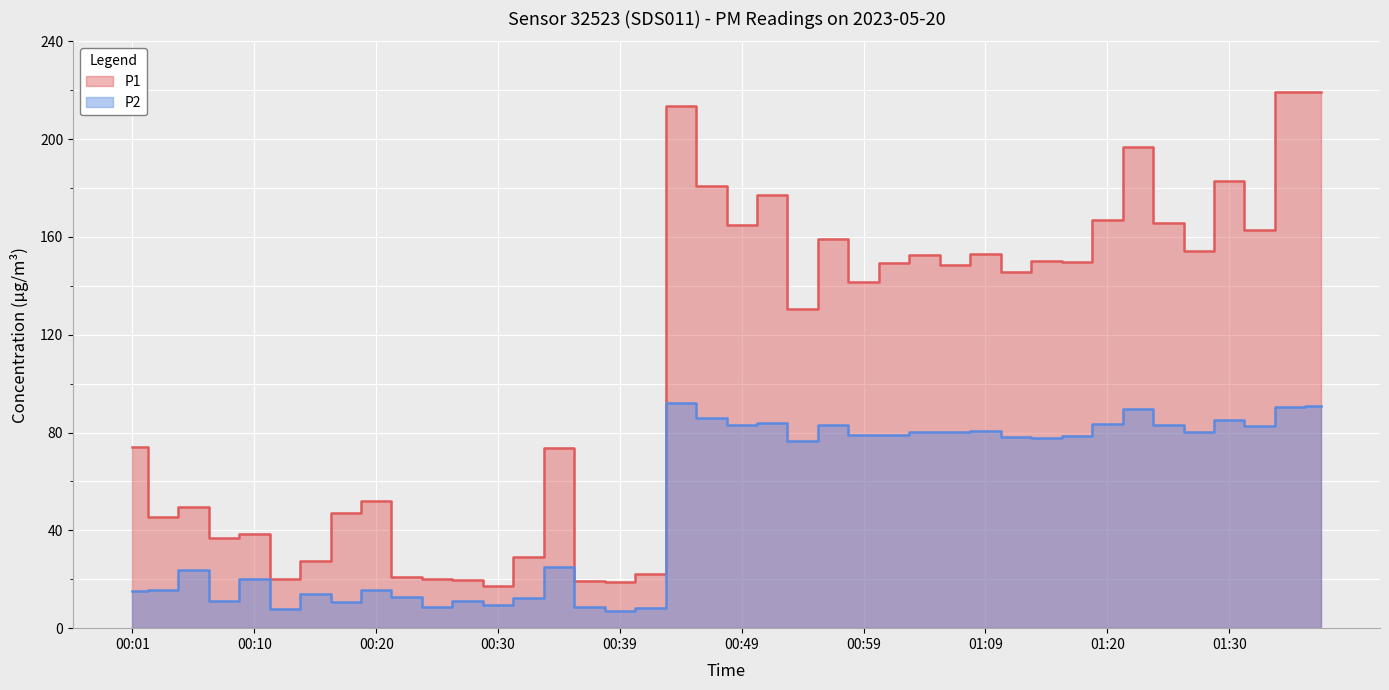

True or false: P2 and P1 cross at least once.

False